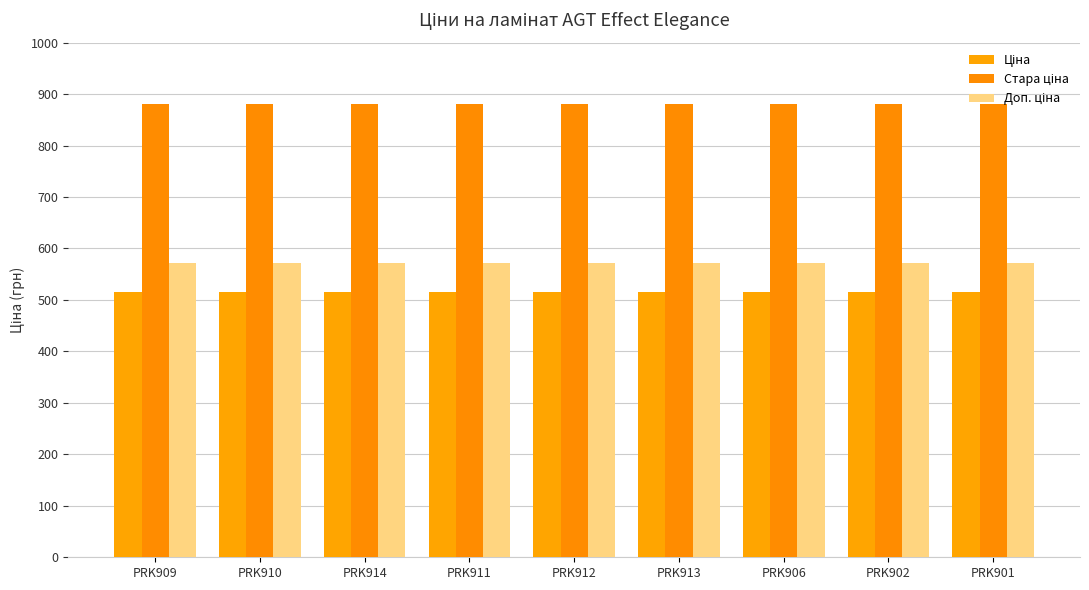

Reading left to right, what are all the values shown in this chart?

Ціна: PRK909=515.8	PRK910=515.8	PRK914=515.8	PRK911=515.8	PRK912=515.8	PRK913=515.8	PRK906=515.8	PRK902=515.8	PRK901=515.8
Стара ціна: PRK909=881.1	PRK910=881.1	PRK914=881.1	PRK911=881.1	PRK912=881.1	PRK913=881.1	PRK906=881.1	PRK902=881.1	PRK901=881.1
Доп. ціна: PRK909=571.0	PRK910=571.0	PRK914=571.0	PRK911=571.0	PRK912=571.0	PRK913=571.0	PRK906=571.0	PRK902=571.0	PRK901=571.0